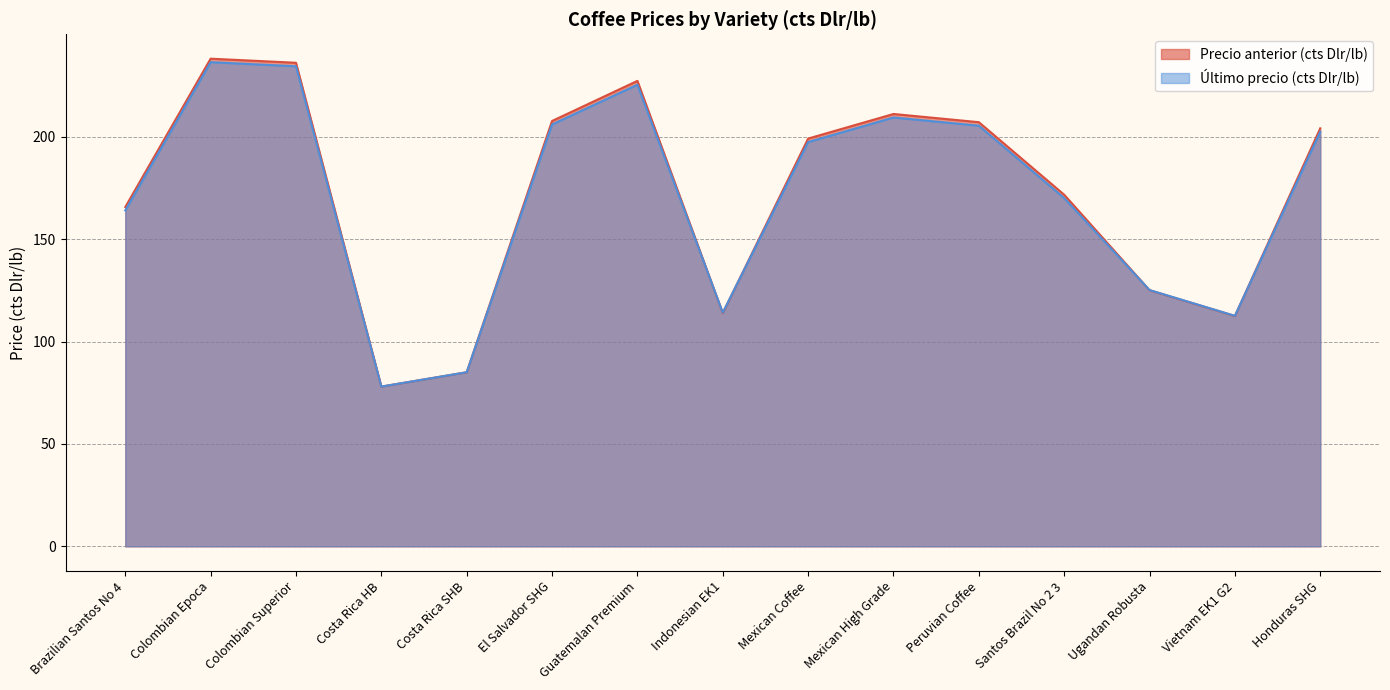

What is the total value across all series at Honduras SHG?

406.5